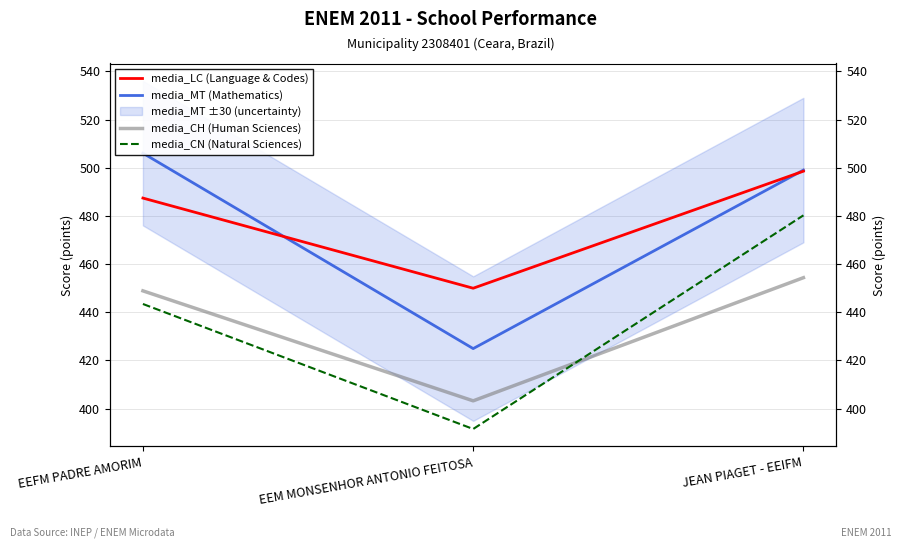

What is the difference between the media_MT (Mathematics) values at EEM MONSENHOR ANTONIO FEITOSA and EEFM PADRE AMORIM?

81.1